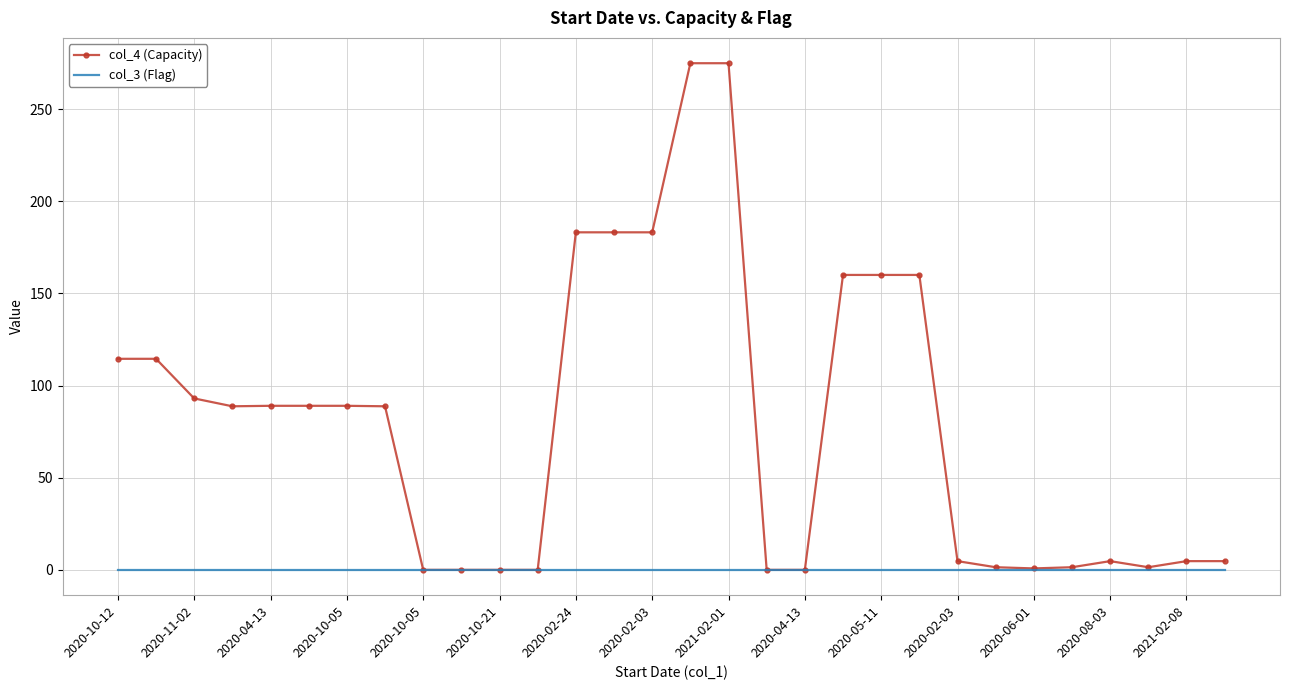

Which series has the largest range (max minus min)?

col_4 (Capacity)